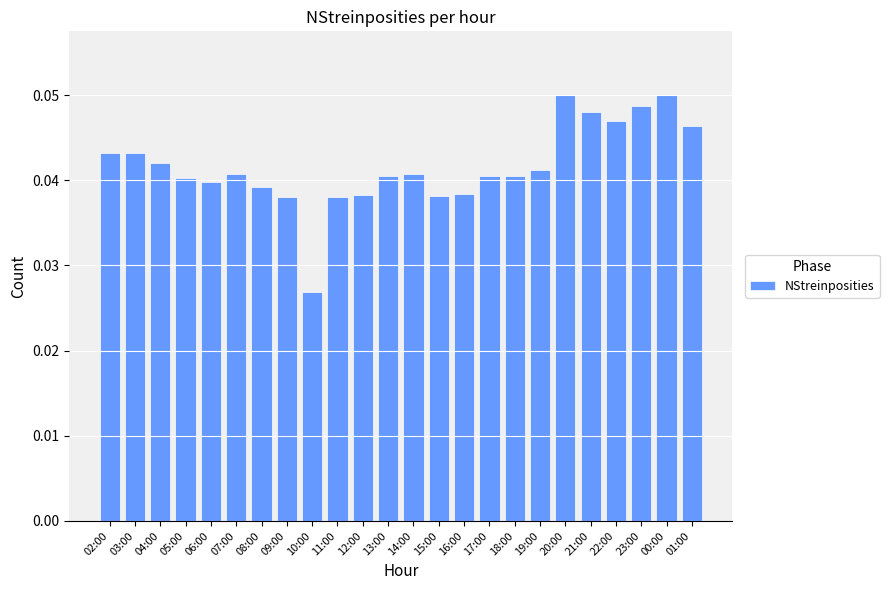

Where is the data nearest to the value 0?

10:00